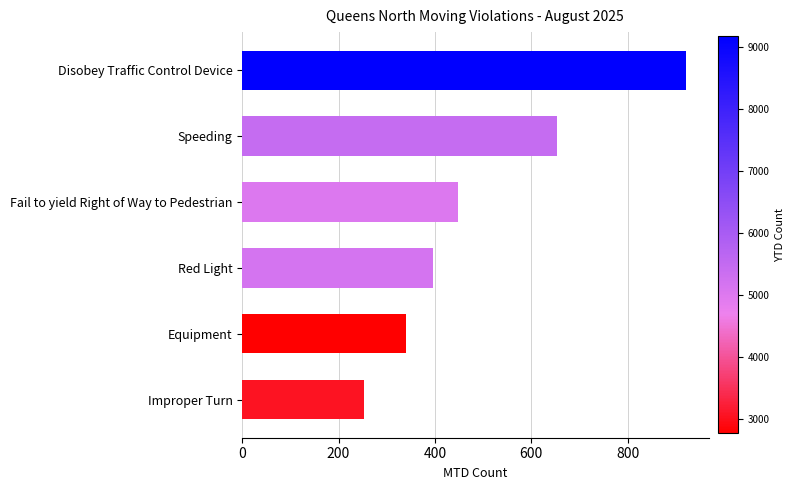

Is it true that the value at Disobey Traffic Control Device is 922?

True